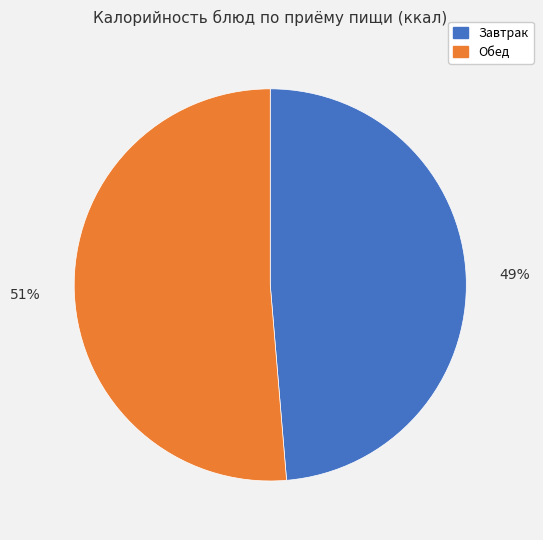

Does any single category account for the majority?

Yes